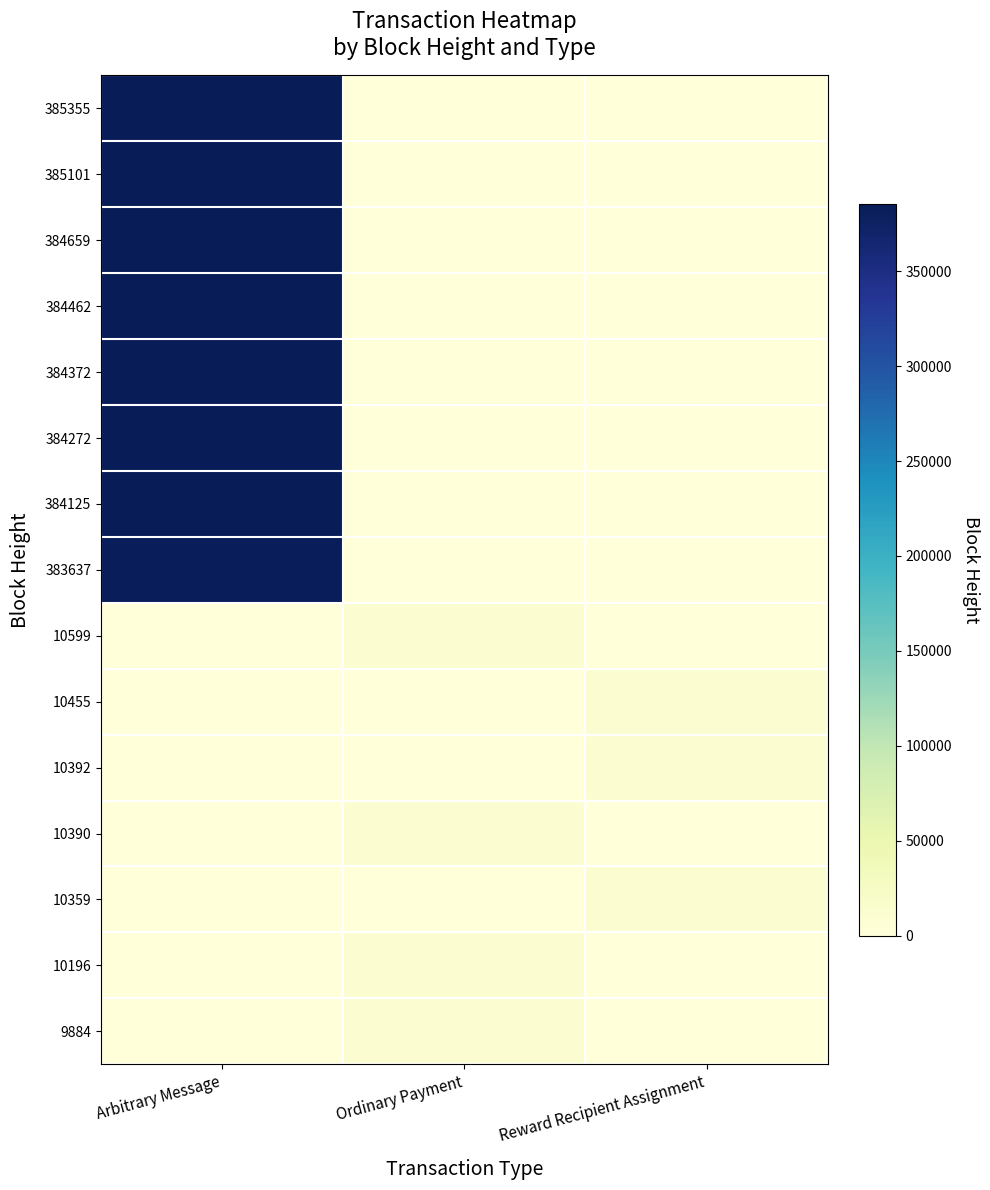

Rank the series at Arbitrary Message from highest to lowest value.

385355, 385101, 384659, 384462, 384372, 384272, 384125, 383637, 10599, 10455, 10392, 10390, 10359, 10196, 9884